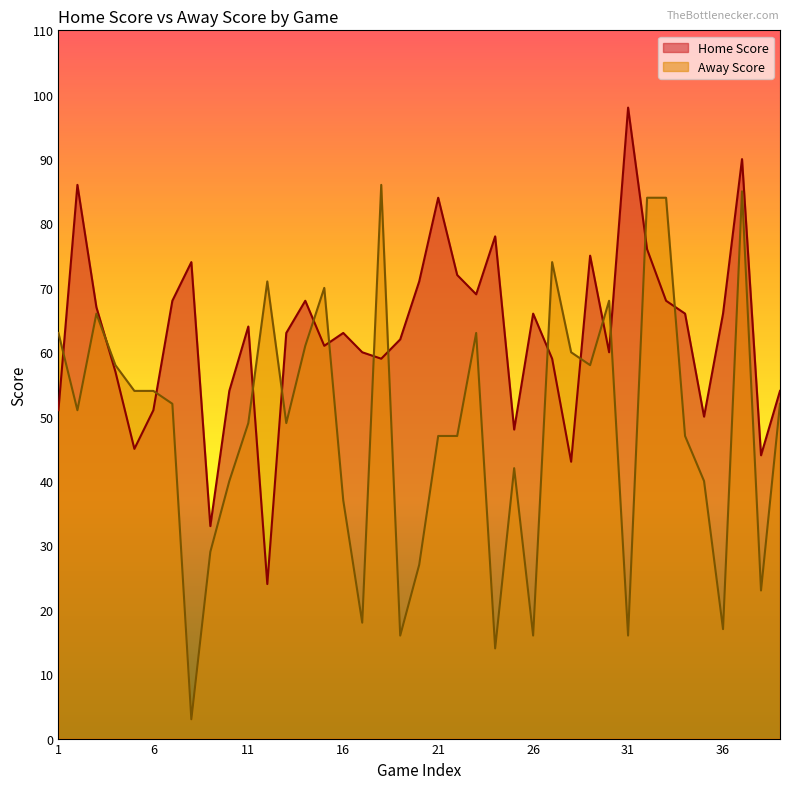

Reading left to right, extract all data points from this chart.

Home Score: 1=51	2=86	3=67	4=57	5=45	6=51	7=68	8=74	9=33	10=54	11=64	12=24	13=63	14=68	15=61	16=63	17=60	18=59	19=62	20=71	21=84	22=72	23=69	24=78	25=48	26=66	27=59	28=43	29=75	30=60	31=98	32=76	33=68	34=66	35=50	36=66	37=90	38=44	39=54
Away Score: 1=63	2=51	3=66	4=58	5=54	6=54	7=52	8=3	9=29	10=40	11=49	12=71	13=49	14=61	15=70	16=37	17=18	18=86	19=16	20=27	21=47	22=47	23=63	24=14	25=42	26=16	27=74	28=60	29=58	30=68	31=16	32=84	33=84	34=47	35=40	36=17	37=85	38=23	39=52